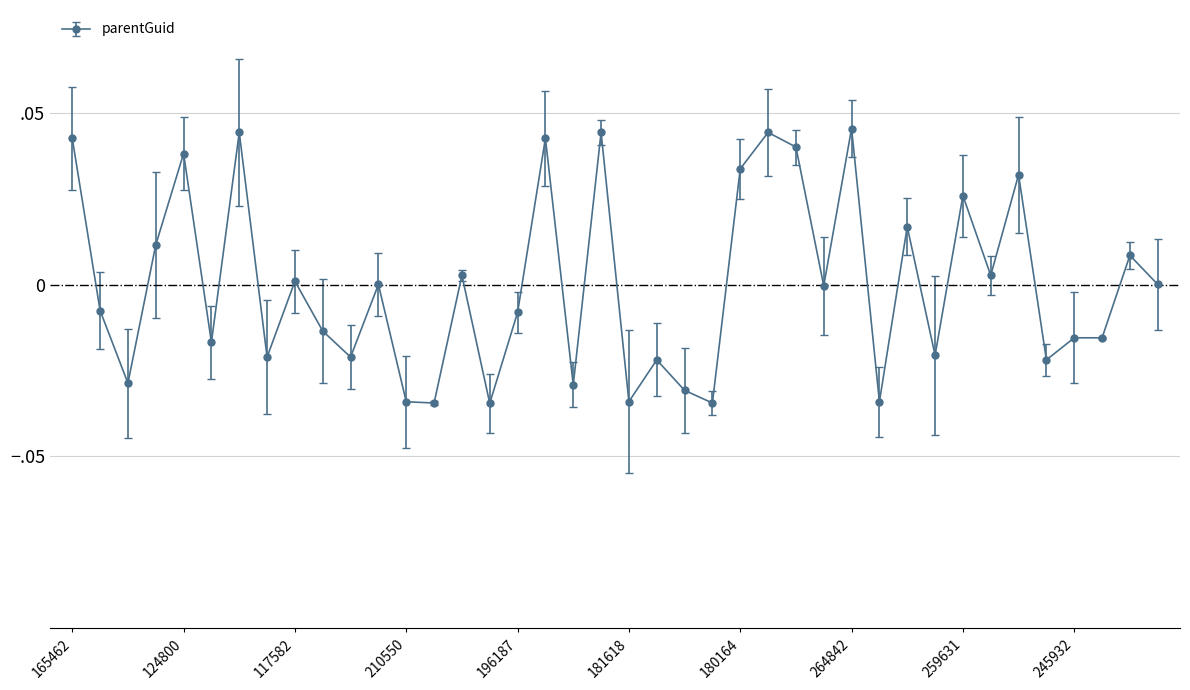

Is this an area chart (filled region under the line)?

No